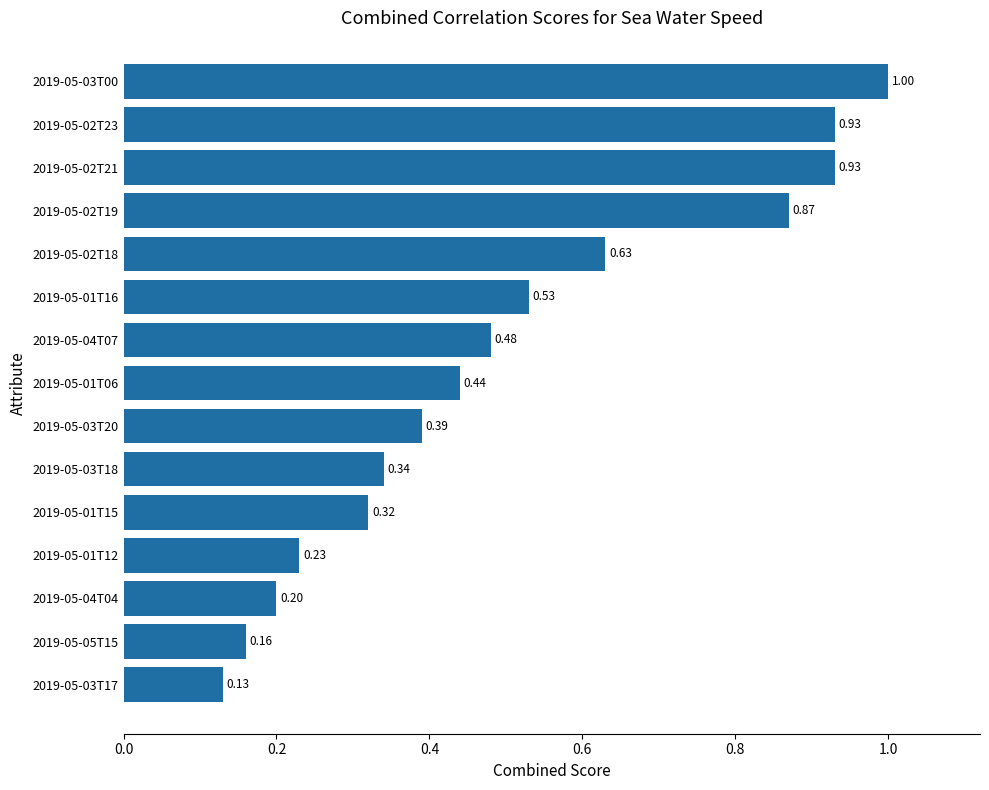

What is the sum of the values at 2019-05-01T15 and 2019-05-03T20?

0.7